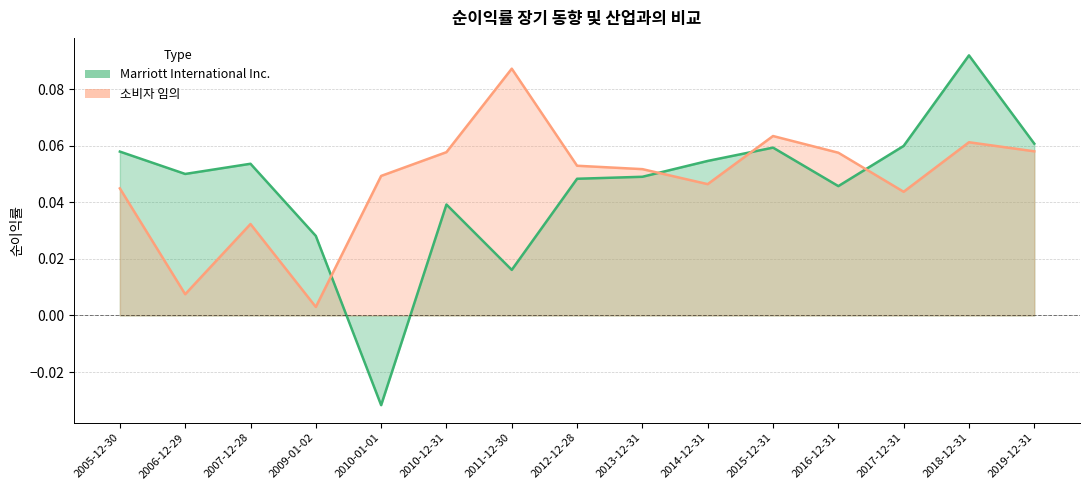

Reading left to right, list all the values displayed in this chart.

Marriott International Inc.: 2005-12-30=0.1	2006-12-29=0.1	2007-12-28=0.1	2009-01-02=0.0	2010-01-01=-0.0	2010-12-31=0.0	2011-12-30=0.0	2012-12-28=0.0	2013-12-31=0.0	2014-12-31=0.1	2015-12-31=0.1	2016-12-31=0.0	2017-12-31=0.1	2018-12-31=0.1	2019-12-31=0.1
소비자 임의: 2005-12-30=0.0	2006-12-29=0.0	2007-12-28=0.0	2009-01-02=0.0	2010-01-01=0.0	2010-12-31=0.1	2011-12-30=0.1	2012-12-28=0.1	2013-12-31=0.1	2014-12-31=0.0	2015-12-31=0.1	2016-12-31=0.1	2017-12-31=0.0	2018-12-31=0.1	2019-12-31=0.1